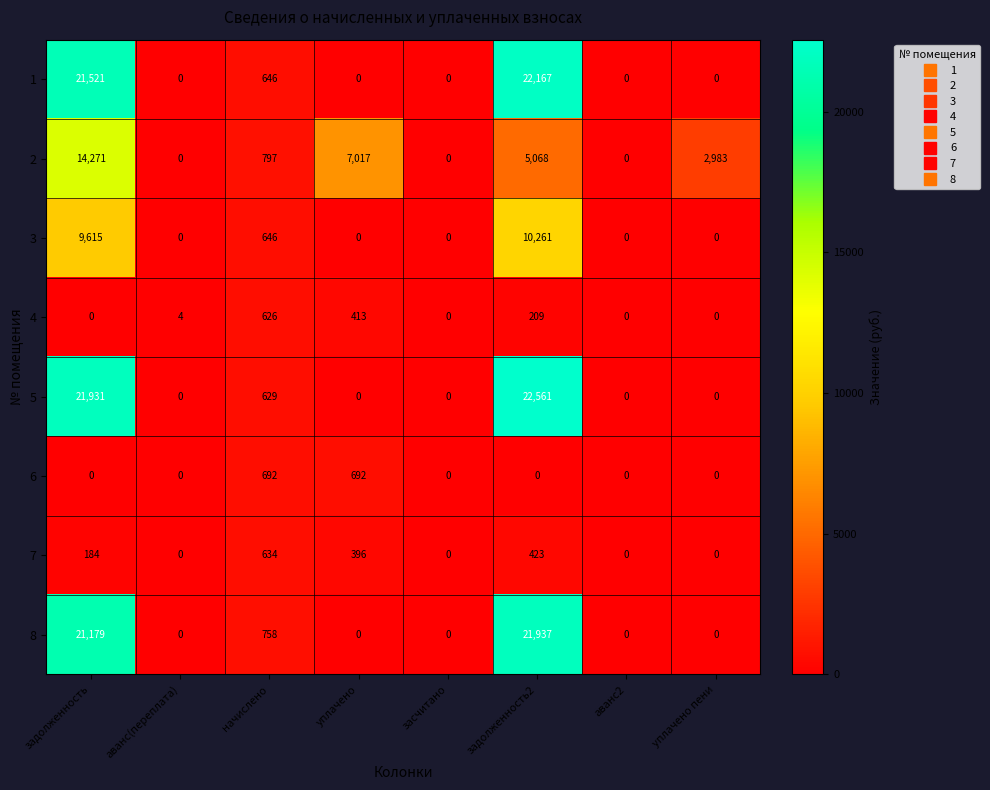

What is the spread (max minus min) of values at уплачено?

7017